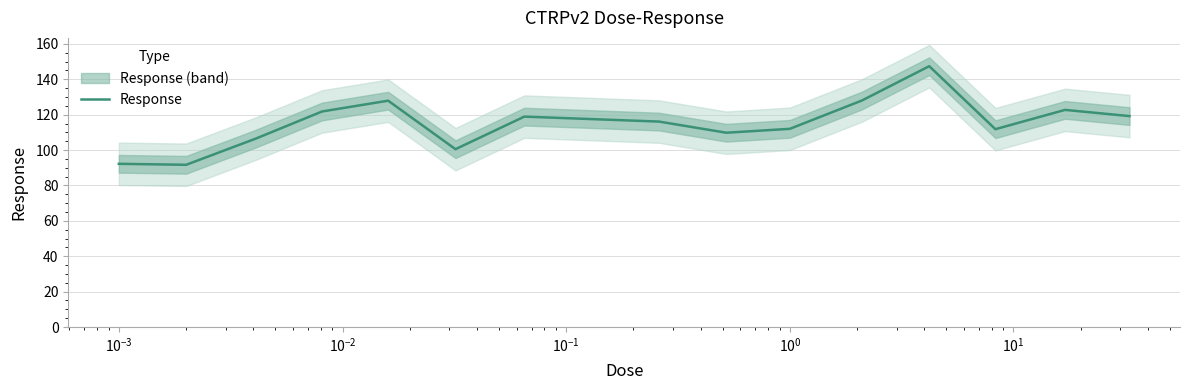

What is the minimum value for Response?

91.7